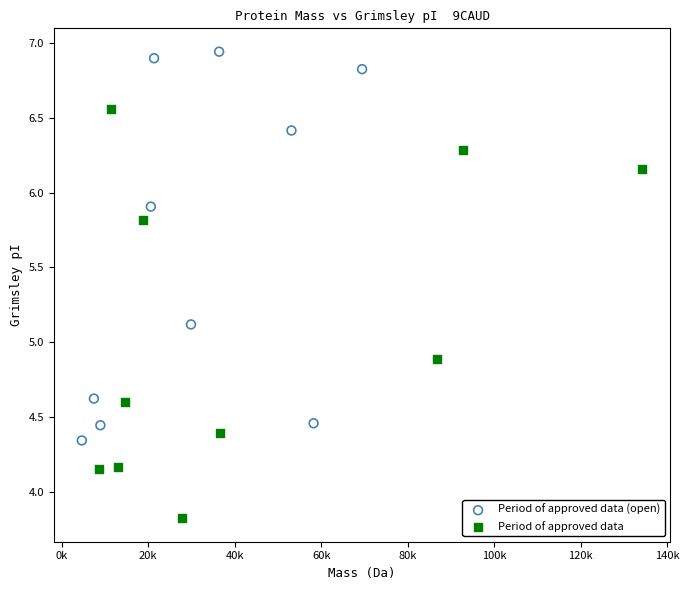

Which series contains the highest Y value?

Period of approved data (open)